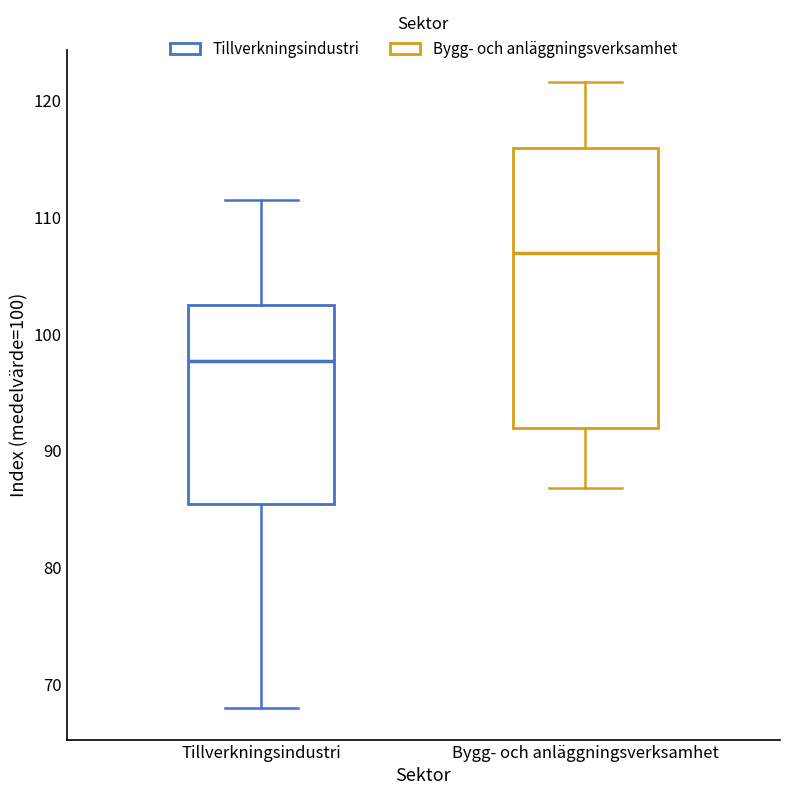

Reading left to right, transcribe this box plot: for each box, give where its median line is, the range the box spans, and where its two whiskers end, as read against the y-axis. The values are not printed on the chart, so give them approximately, as read against the axis.

Tillverkningsindustri: median 98, box 85 to 102, whiskers 68 to 111
Bygg- och anläggningsverksamhet: median 107, box 92 to 116, whiskers 87 to 122